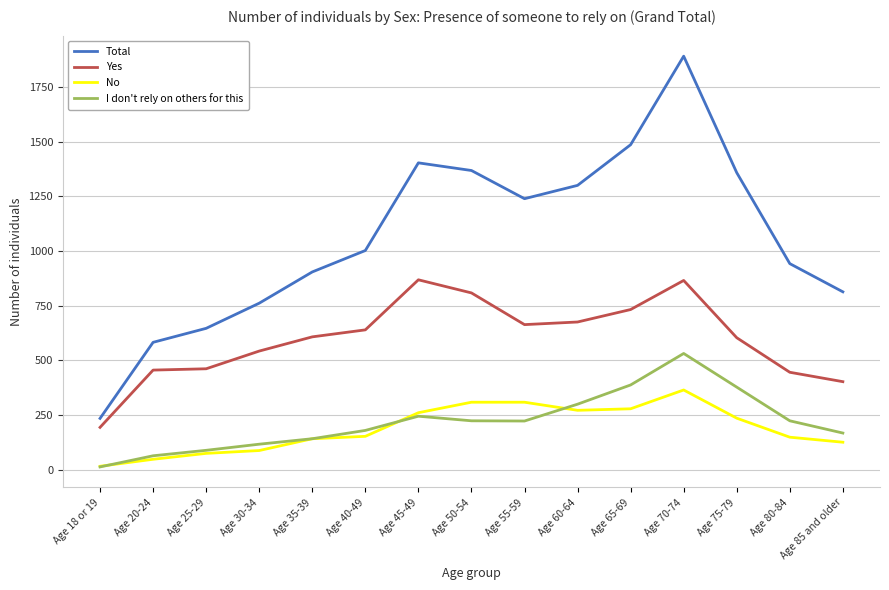

Is the value of I don't rely on others for this at Age 40-49 greater than the value of Total at Age 20-24?

No